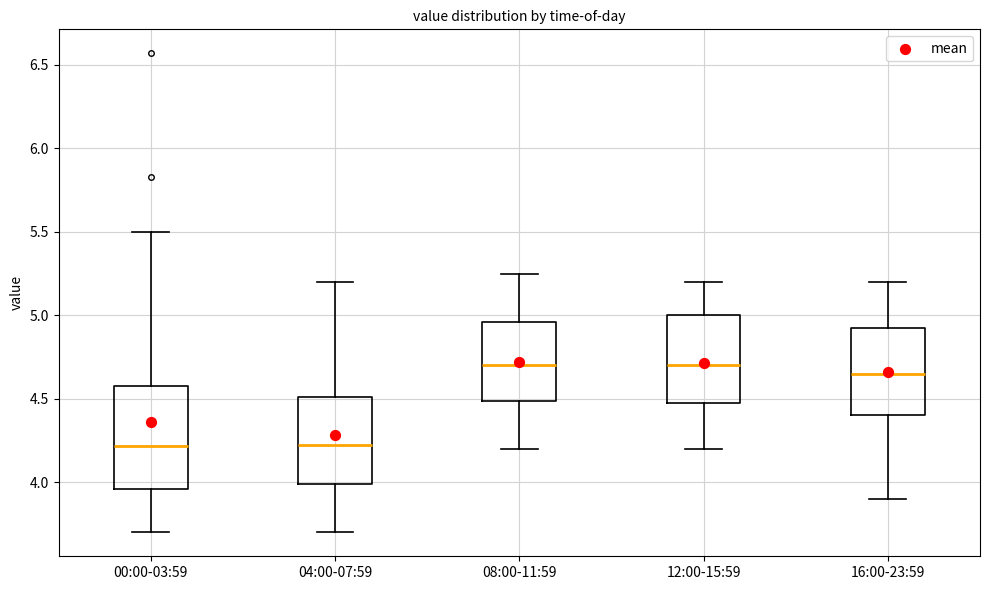

Reading left to right, transcribe this box plot: for each box, give where its median line is, the range the box spans, and where its two whiskers end, as read against the y-axis. The values are not printed on the chart, so give them approximately, as read against the axis.

00:00-03:59: median 4.20, box 3.95 to 4.60, whiskers 3.70 to 5.50
04:00-07:59: median 4.25, box 4.00 to 4.50, whiskers 3.70 to 5.20
08:00-11:59: median 4.70, box 4.50 to 4.95, whiskers 4.20 to 5.25
12:00-15:59: median 4.70, box 4.50 to 5.00, whiskers 4.20 to 5.20
16:00-23:59: median 4.65, box 4.40 to 4.95, whiskers 3.90 to 5.20